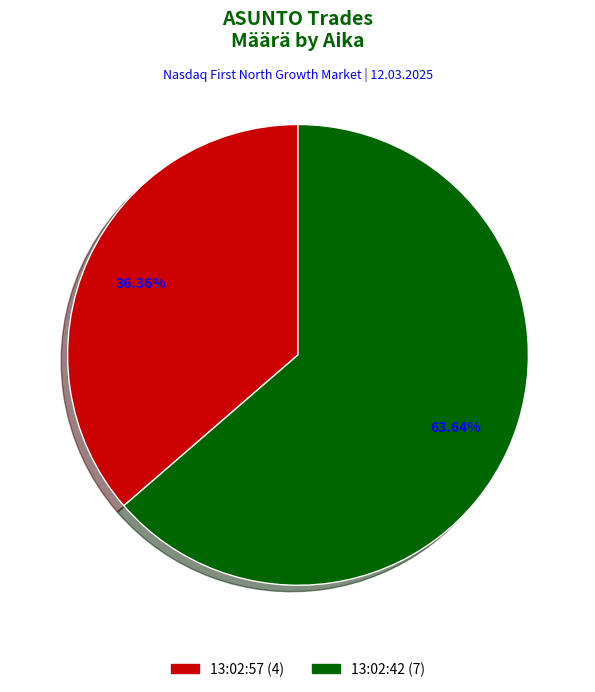

True or false: 13:02:42 accounts for 75% of the total.

False